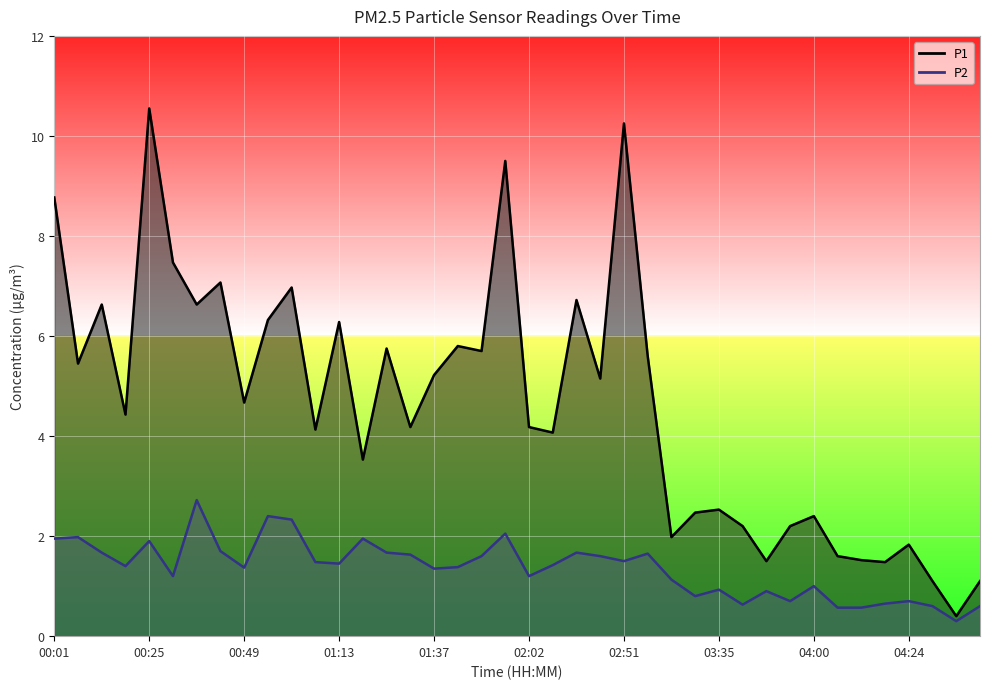

Rank the series by their maximum value, from lowest to highest.

P2, P1